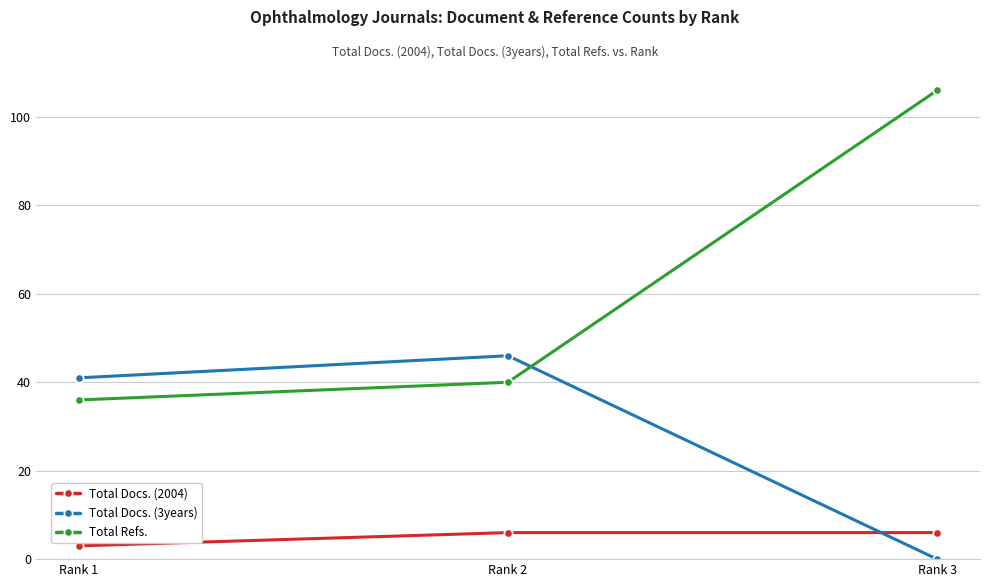

The Total Refs. series shows 54 at Rank 1. True or false?

False